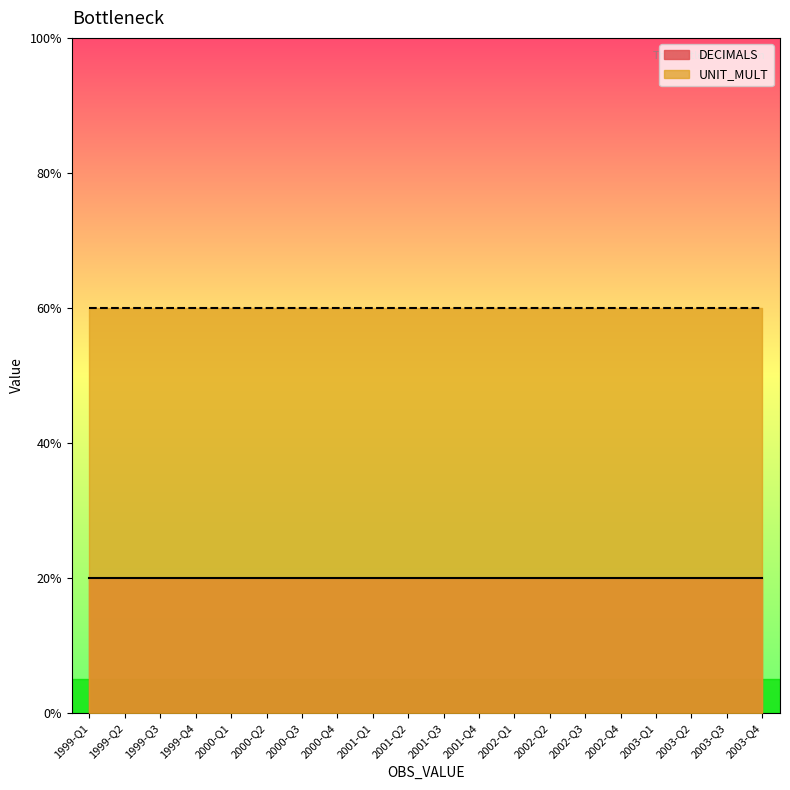

What value does the UNIT_MULT series have at 1999-Q4?

6